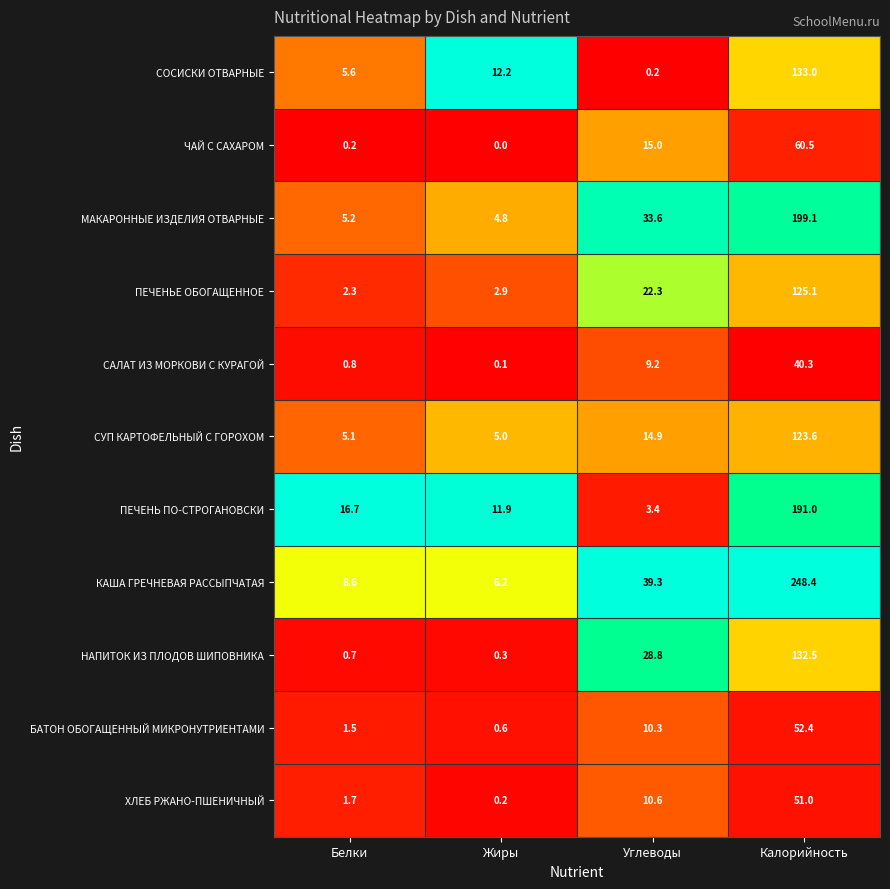

Which series has the largest total across all categories?

КАША ГРЕЧНЕВАЯ РАССЫПЧАТАЯ